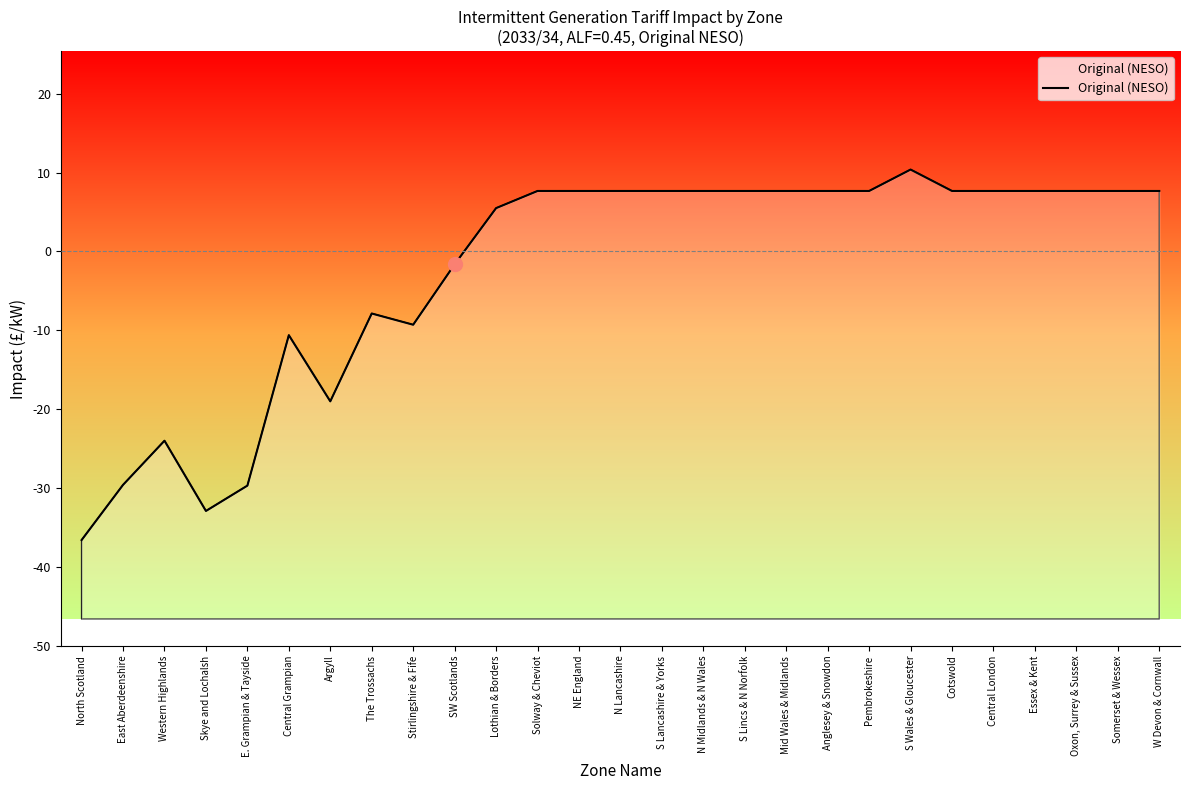

Read the value at N Lancashire.

7.7